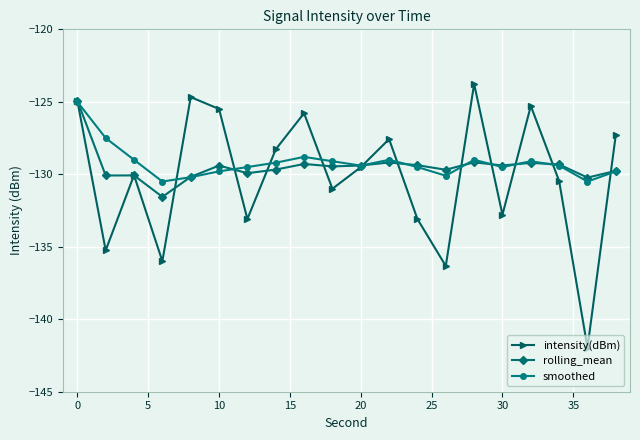

How many interior local peaks does the smoothed series have?

4